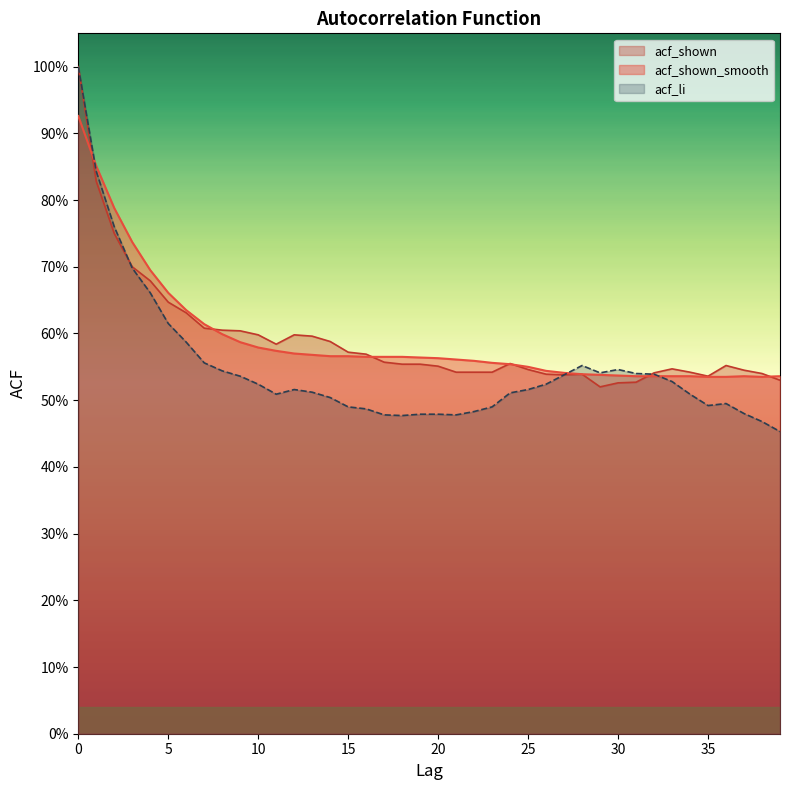

Reading left to right, what are all the values shown in this chart?

acf_shown_smooth: 0.9	0.9	0.8	0.7	0.7	0.7	0.6	0.6	0.6	0.6	0.6	0.6	0.6	0.6	0.6	0.6	0.6	0.6	0.6	0.6	0.6	0.6	0.6	0.6	0.6	0.6	0.5	0.5	0.5	0.5	0.5	0.5	0.5	0.5	0.5	0.5	0.5	0.5	0.5	0.5
acf_li: 1.0	0.8	0.8	0.7	0.7	0.6	0.6	0.6	0.5	0.5	0.5	0.5	0.5	0.5	0.5	0.5	0.5	0.5	0.5	0.5	0.5	0.5	0.5	0.5	0.5	0.5	0.5	0.5	0.6	0.5	0.5	0.5	0.5	0.5	0.5	0.5	0.5	0.5	0.5	0.5
acf_shown: 1.0	0.8	0.8	0.7	0.7	0.6	0.6	0.6	0.6	0.6	0.6	0.6	0.6	0.6	0.6	0.6	0.6	0.6	0.6	0.6	0.6	0.5	0.5	0.5	0.6	0.5	0.5	0.5	0.5	0.5	0.5	0.5	0.5	0.5	0.5	0.5	0.6	0.5	0.5	0.5